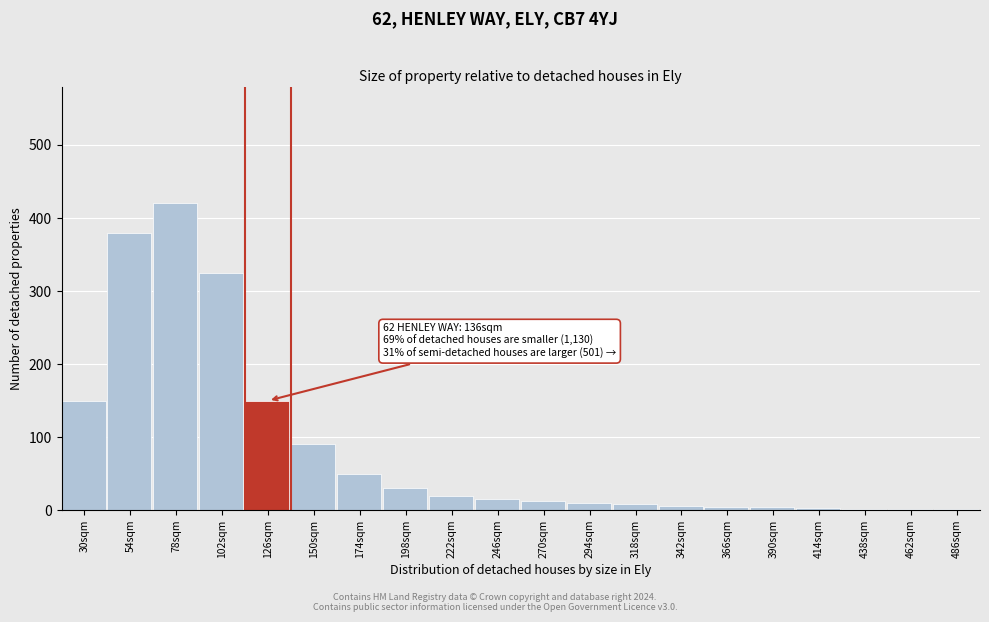

What is the sum of all values?

1683